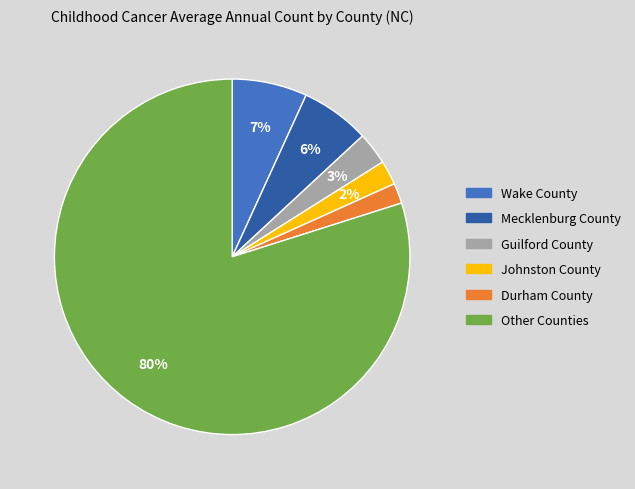

Does any single category account for the majority?

Yes